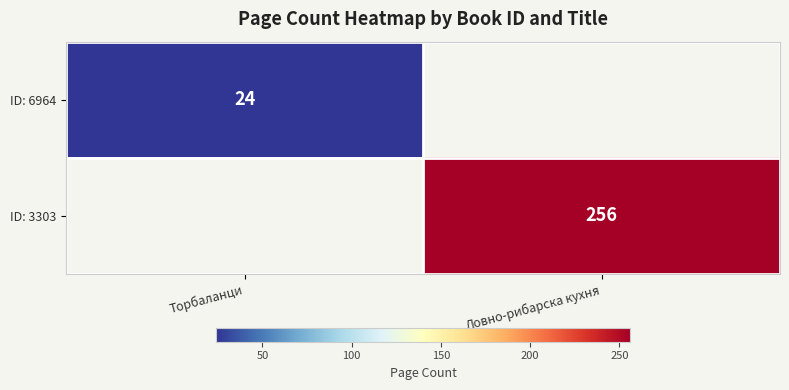

The ID: 6964 series shows 24 at Торбаланци. True or false?

True